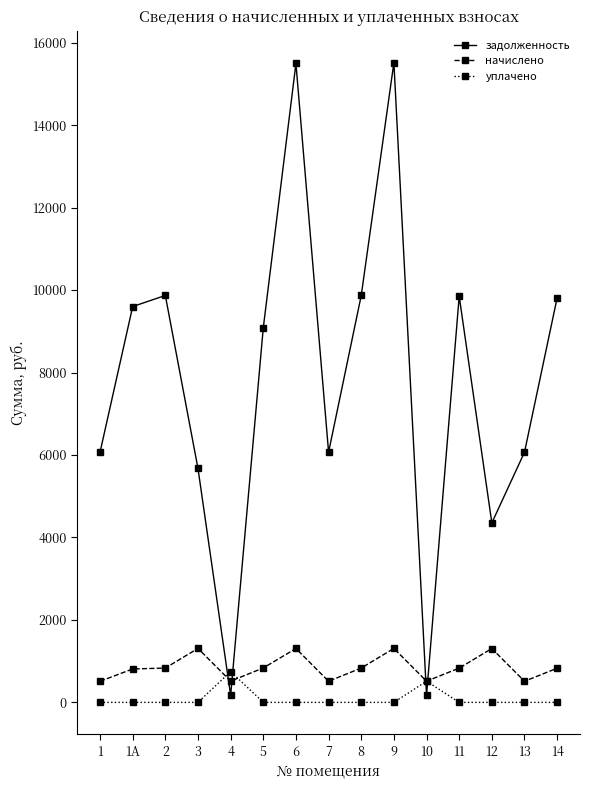

What is the label of the 8th point from the left?

7